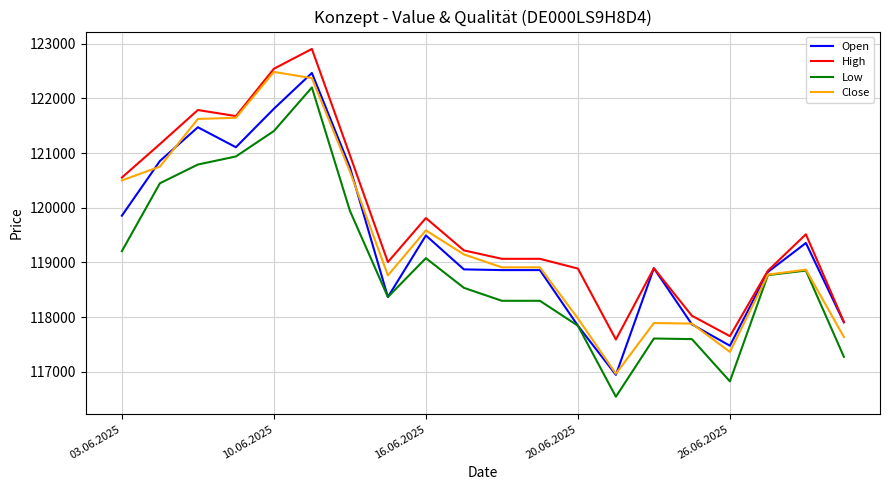

How many categories are shown in the chart?

20